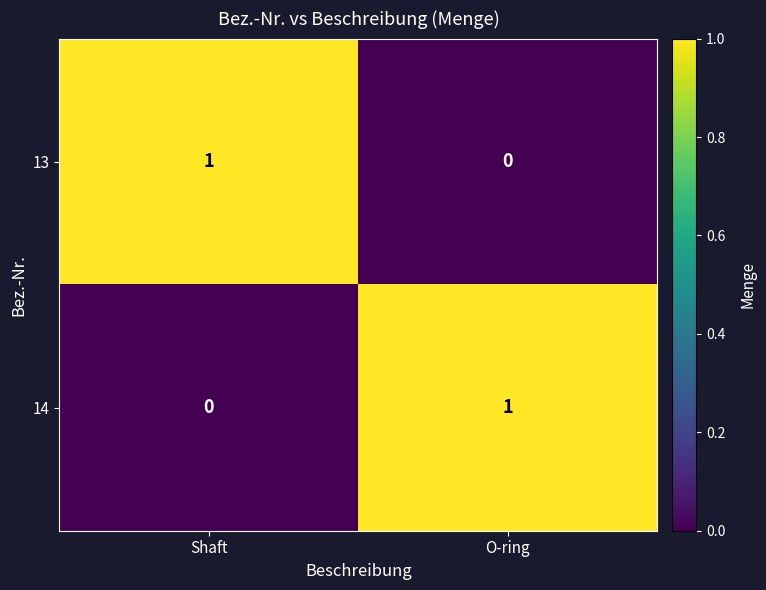

How many positive values does the 13 series have?

1